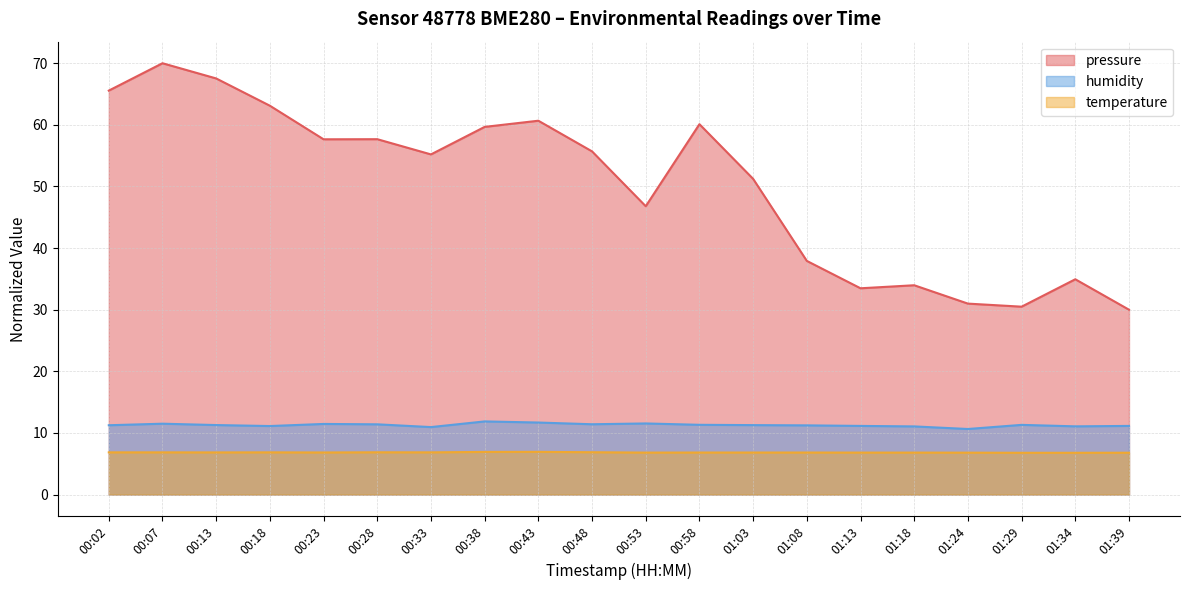

In humidity, how many points are lower than both neighbors (excluding endpoints)?

5